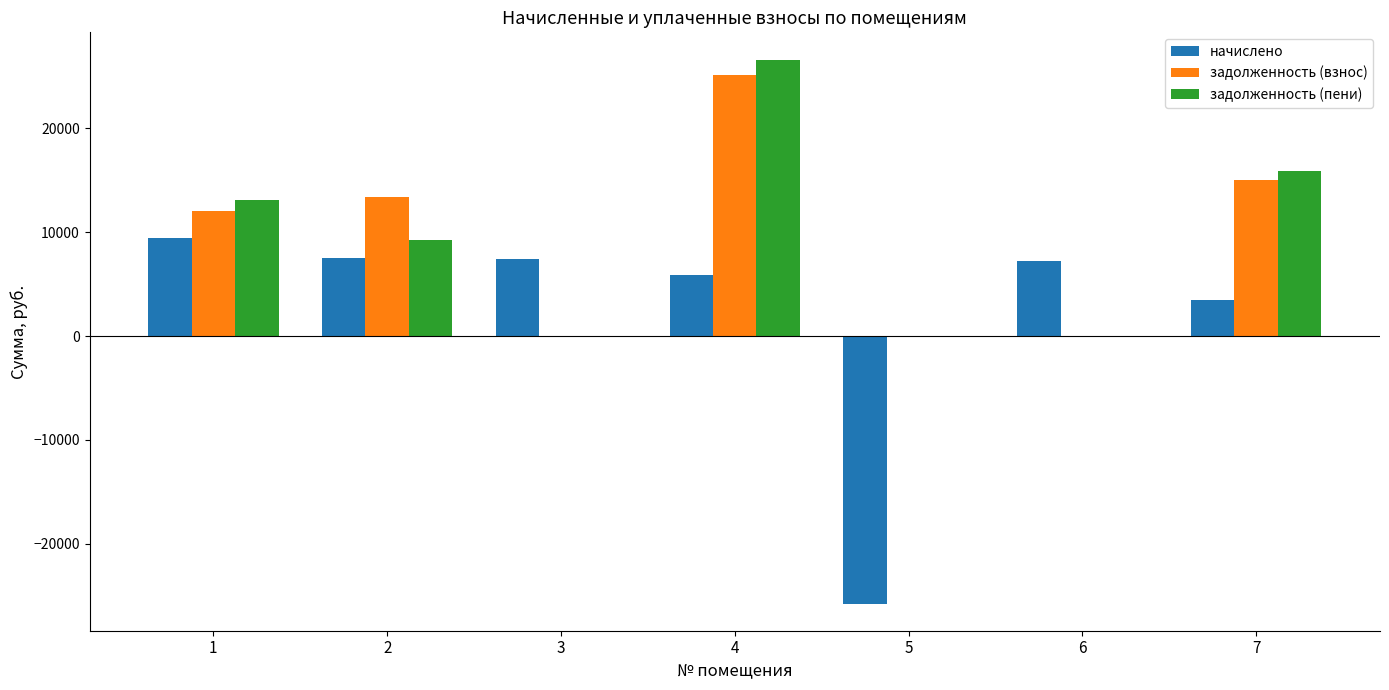

Which series changed the most between 2 and 4?

задолженность (пени)